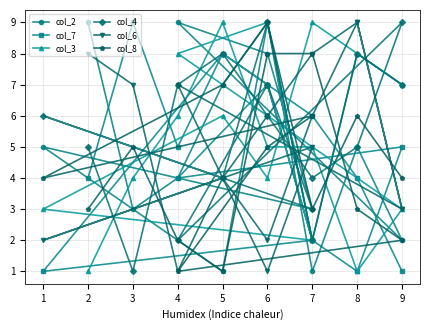

True or false: col_2 has more than 1 interior local peaks.

True